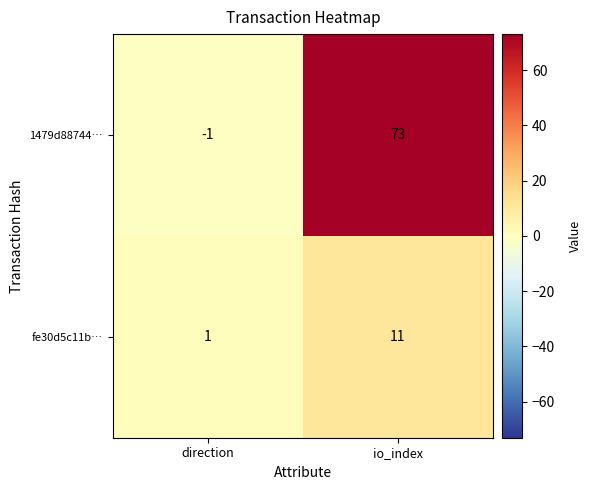

What is the greatest value displayed?

73